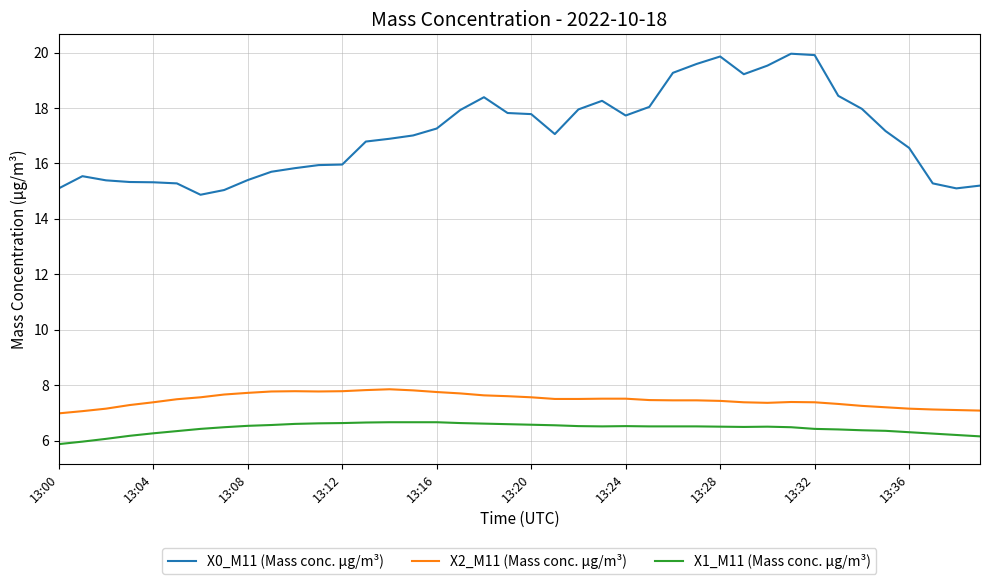

Which series has the largest total across all categories?

X0_M11 (Mass conc. μg/m³)